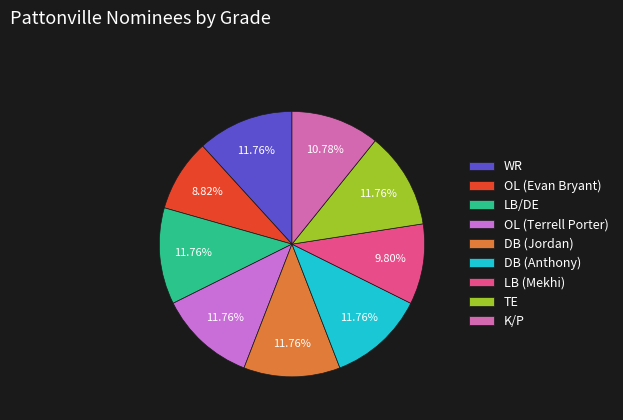

What percentage is the LB/DE slice, to the nearest percent?

12%